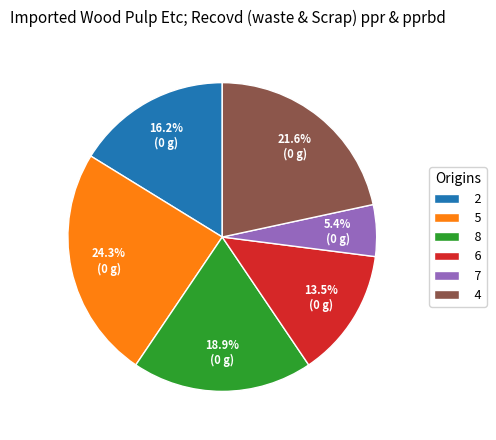

What portion of the pie excludes 6?

86.5%